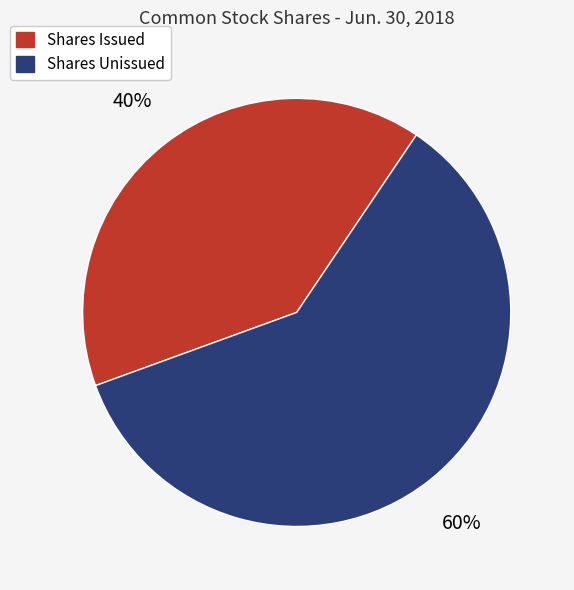

Is there a majority slice in this chart?

Yes